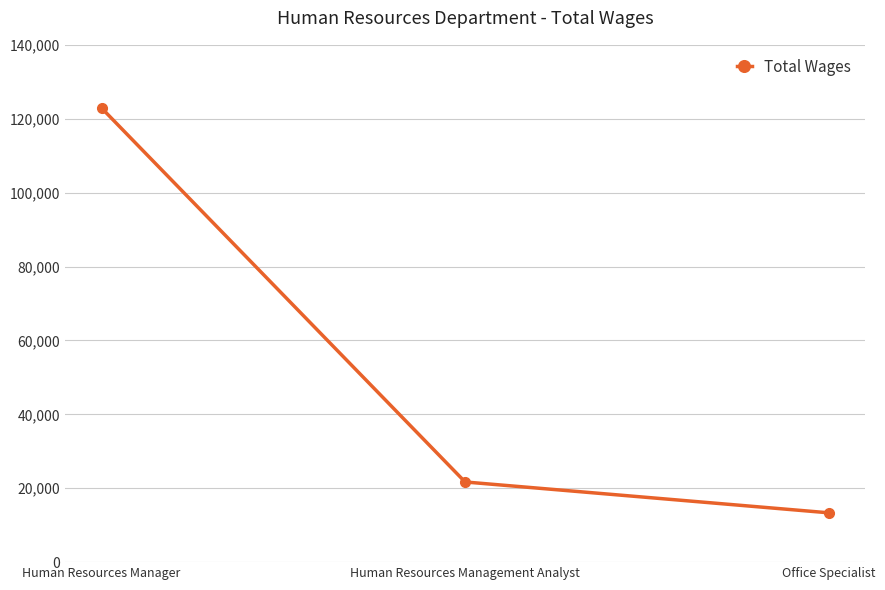

What is the sum of the values at Human Resources Management Analyst and Office Specialist?

35050